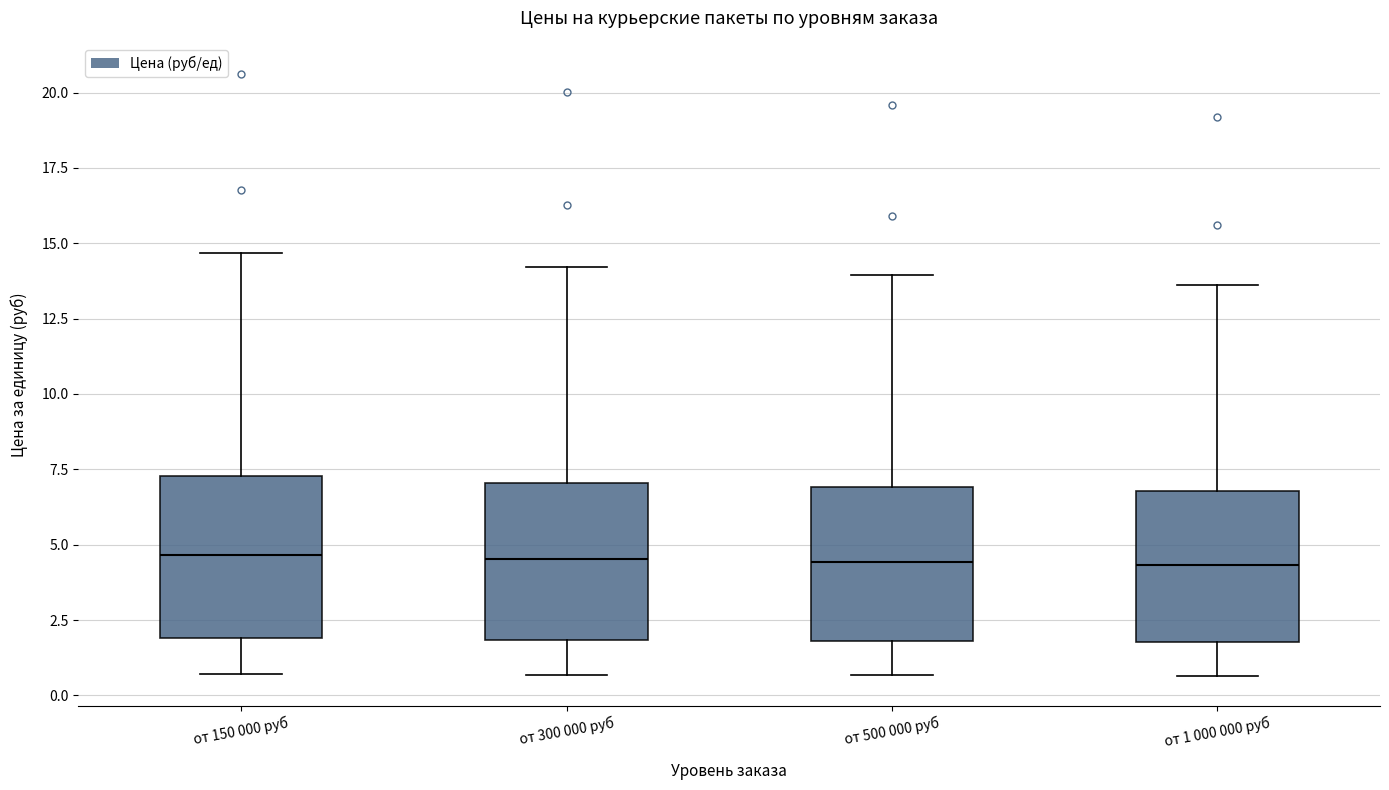

Reading left to right, transcribe this box plot: for each box, give where its median line is, the range the box spans, and where its two whiskers end, as read against the y-axis. The values are not printed on the chart, so give them approximately, as read against the axis.

от 150 000 руб: median 4.5, box 2.0 to 7.5, whiskers 0.5 to 14.5
от 300 000 руб: median 4.5, box 2.0 to 7.0, whiskers 0.5 to 14.0
от 500 000 руб: median 4.5, box 2.0 to 7.0, whiskers 0.5 to 14.0
от 1 000 000 руб: median 4.5, box 2.0 to 7.0, whiskers 0.5 to 13.5